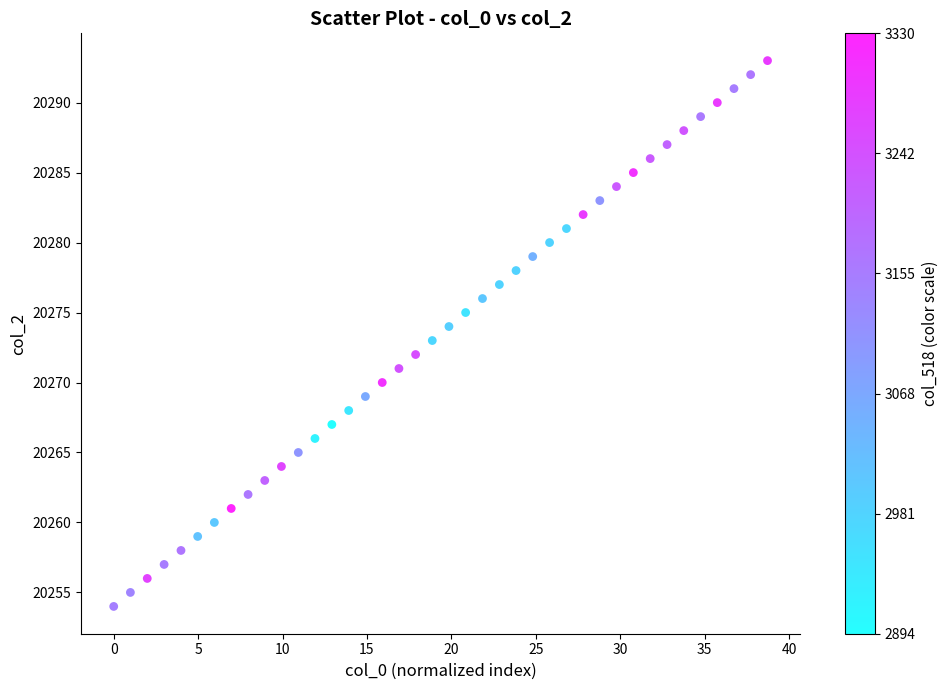

What is the range of Y values (max minus min)?

39